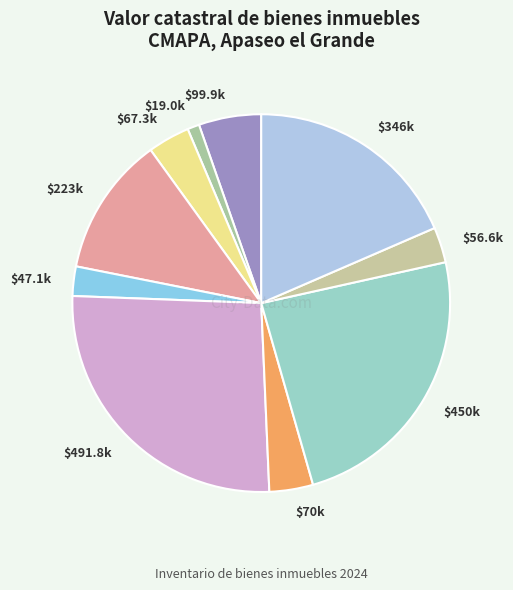

Does any single category account for the majority?

No